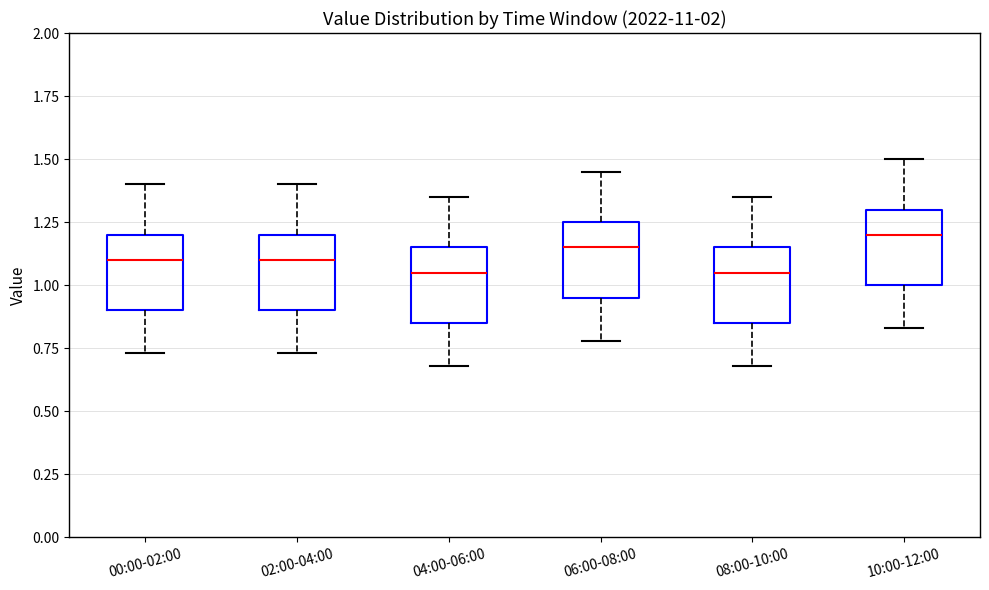

Reading left to right, read every box against the y-axis: the position of its median line, the range the box covers, and the ends of its whiskers. The values are not printed on the chart, so give them approximately, as read against the axis.

00:00-02:00: median 1.10, box 0.90 to 1.20, whiskers 0.75 to 1.40
02:00-04:00: median 1.10, box 0.90 to 1.20, whiskers 0.75 to 1.40
04:00-06:00: median 1.05, box 0.85 to 1.15, whiskers 0.70 to 1.35
06:00-08:00: median 1.15, box 0.95 to 1.25, whiskers 0.80 to 1.45
08:00-10:00: median 1.05, box 0.85 to 1.15, whiskers 0.70 to 1.35
10:00-12:00: median 1.20, box 1.00 to 1.30, whiskers 0.85 to 1.50